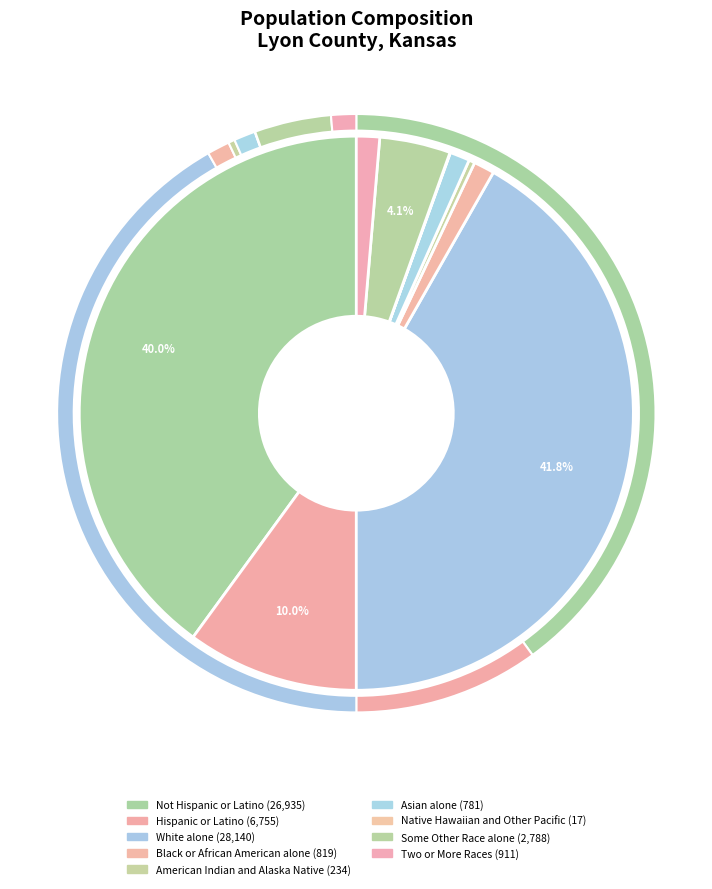

What is the change in value from Hispanic or Latino to Native Hawaiian and Other Pacific?

-6738